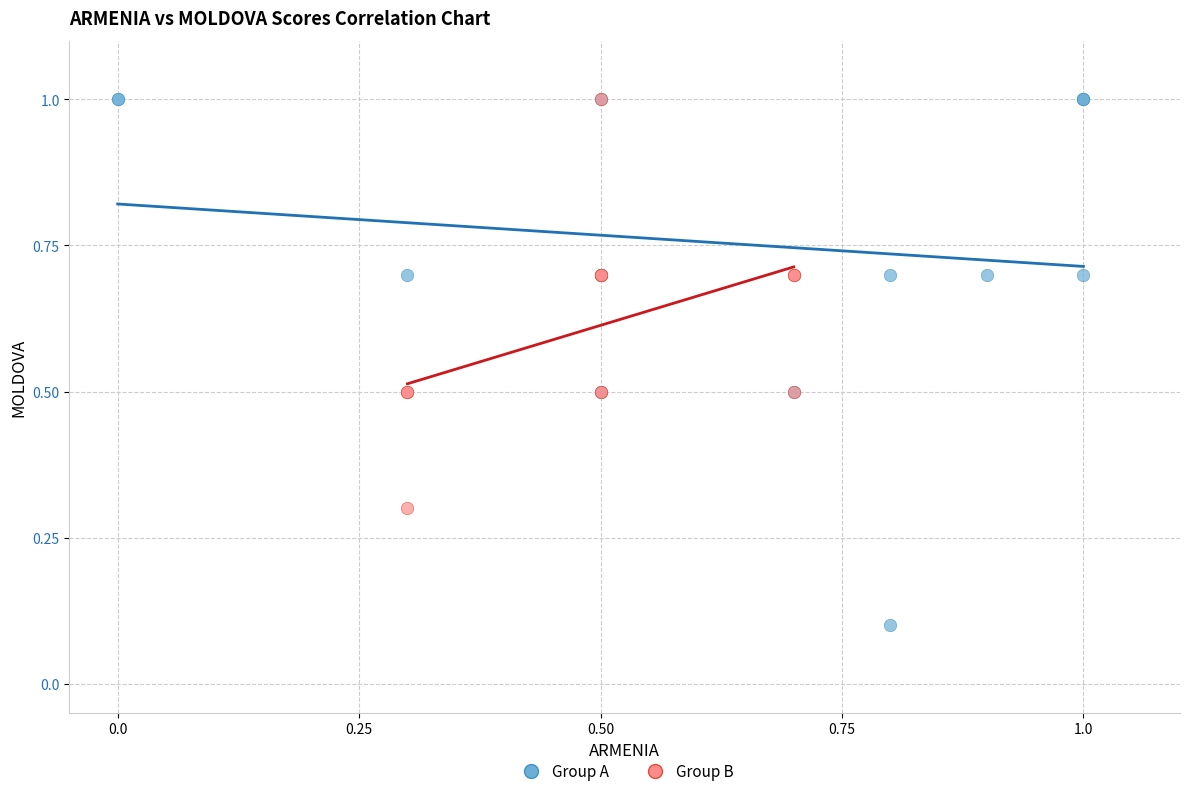

Which series contains the lowest Y value?

Group A